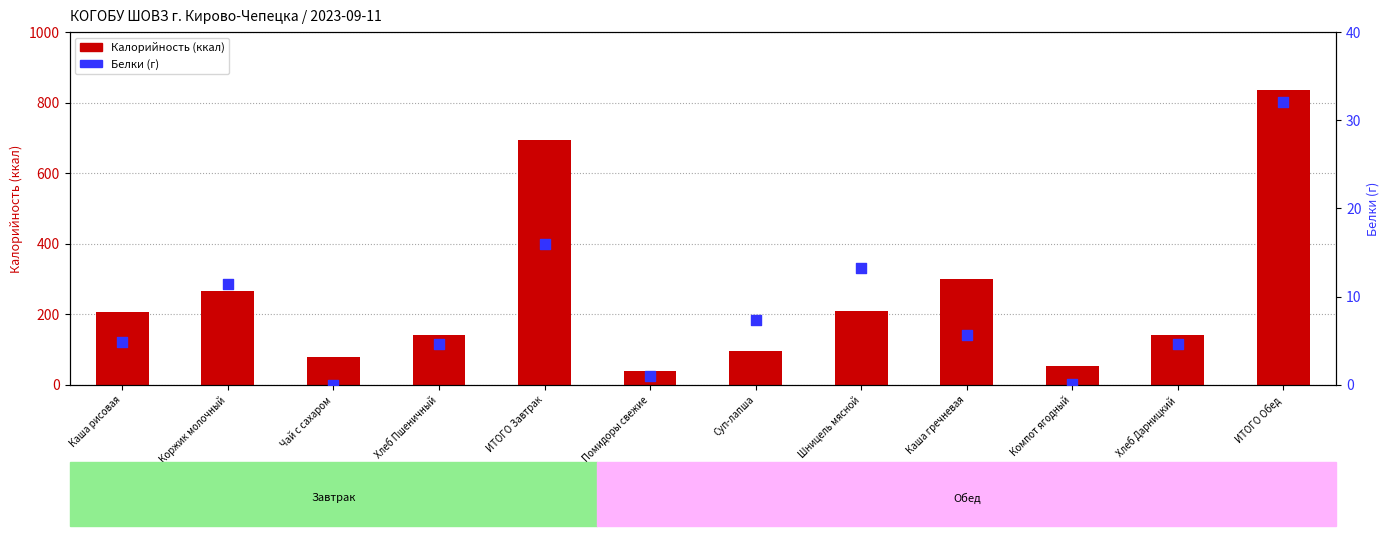

At which category is the sum across all series the highest?

ИТОГО Обед